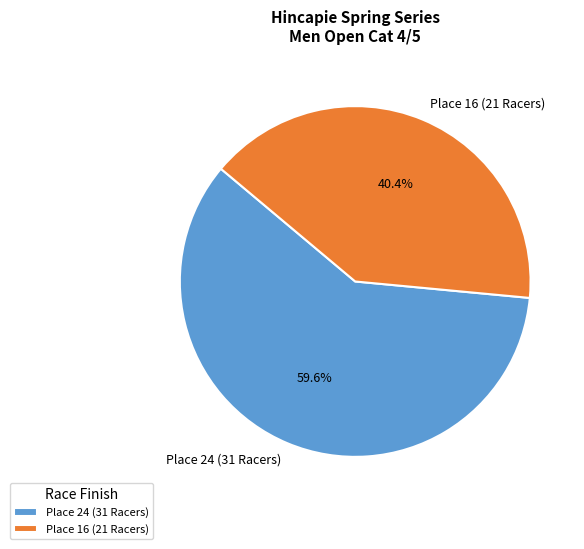

What is the ratio of the value at Place 24 (31 Racers) to the value at Place 16 (21 Racers)?

1.5